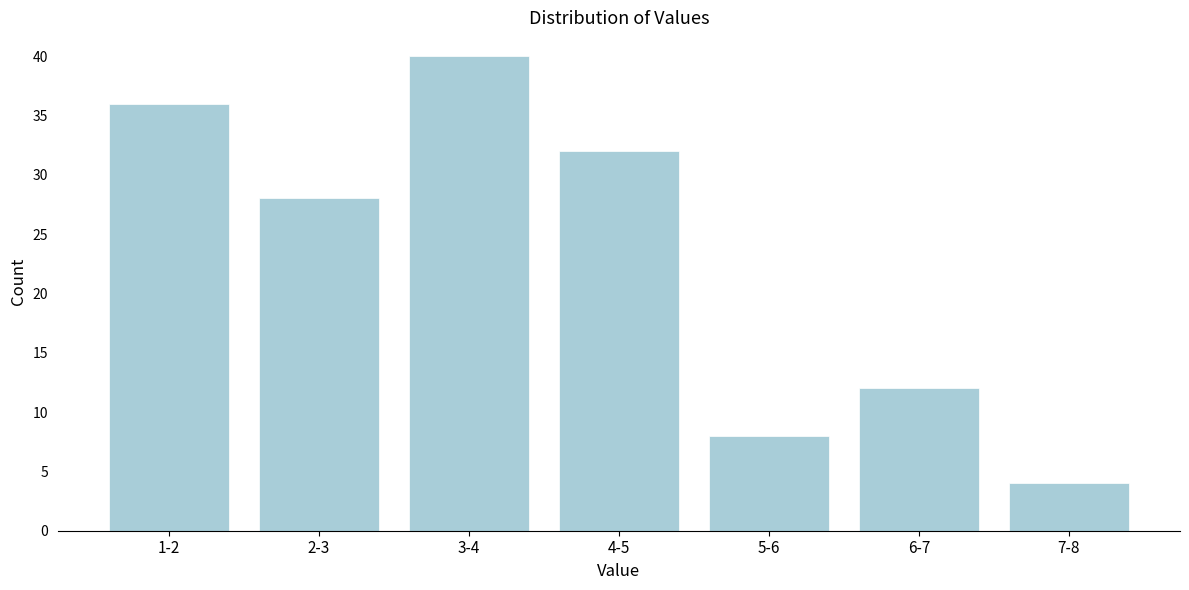

Reading right to left, extract all data points from this chart.

4	12	8	32	40	28	36